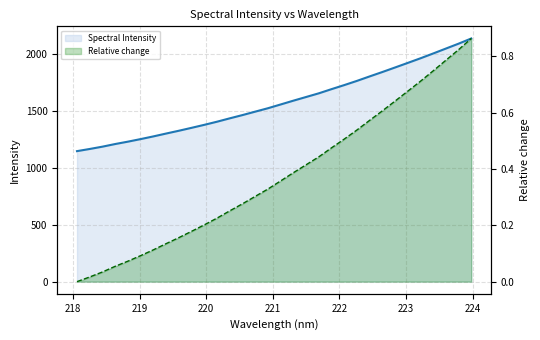

The Relative change series shows 0.0 at 220. True or false?

False